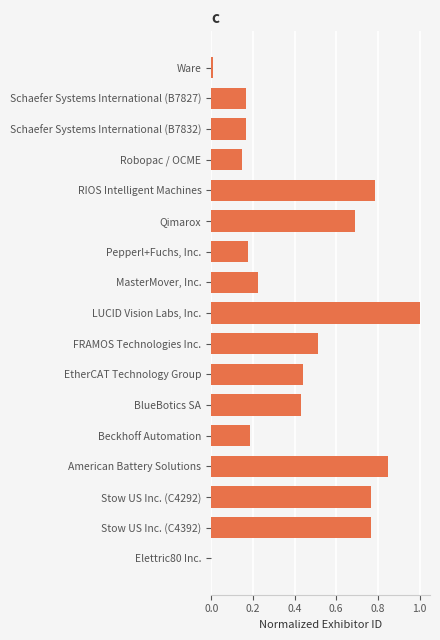

How many data points are above 0?

16